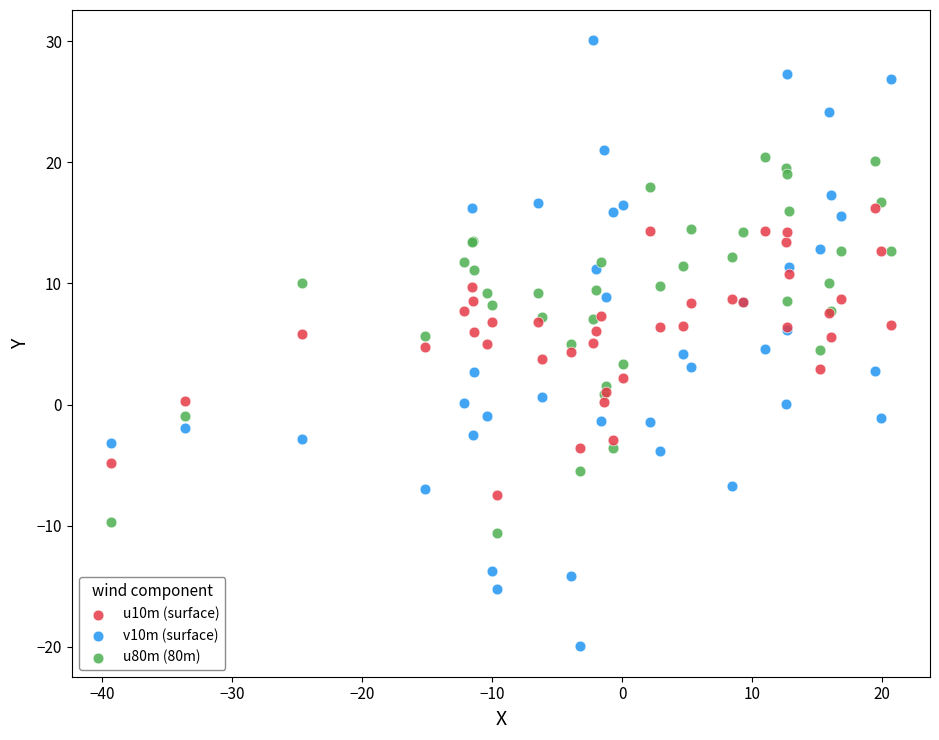

Which series has the widest spread of Y values?

v10m (surface)